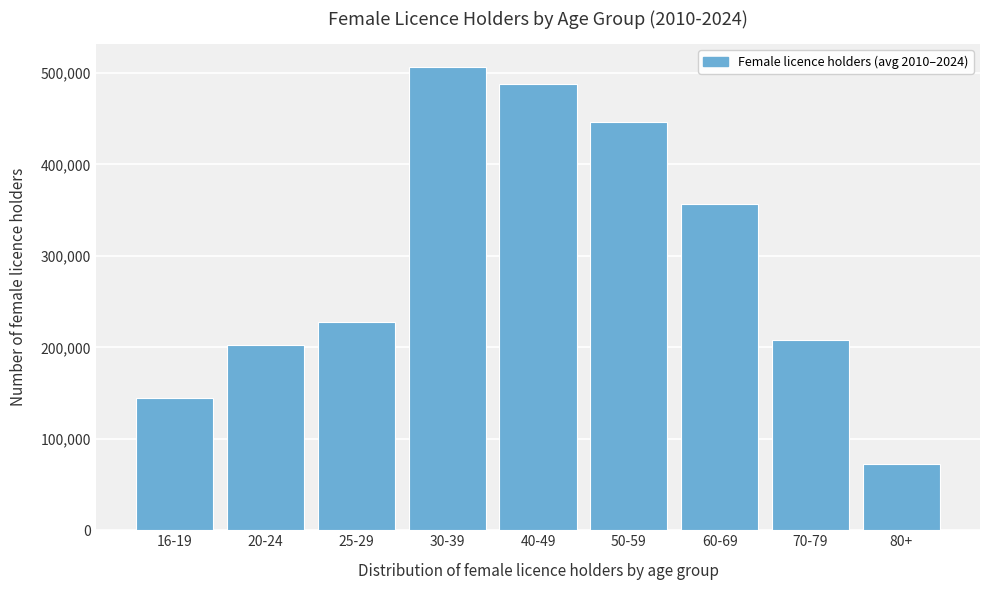

Reading left to right, extract all data points from this chart.

16-19=144907.2	20-24=203078.1	25-29=227569.2	30-39=506267.4	40-49=487738.2	50-59=446198.3	60-69=357186.3	70-79=207596.7	80+=72684.9